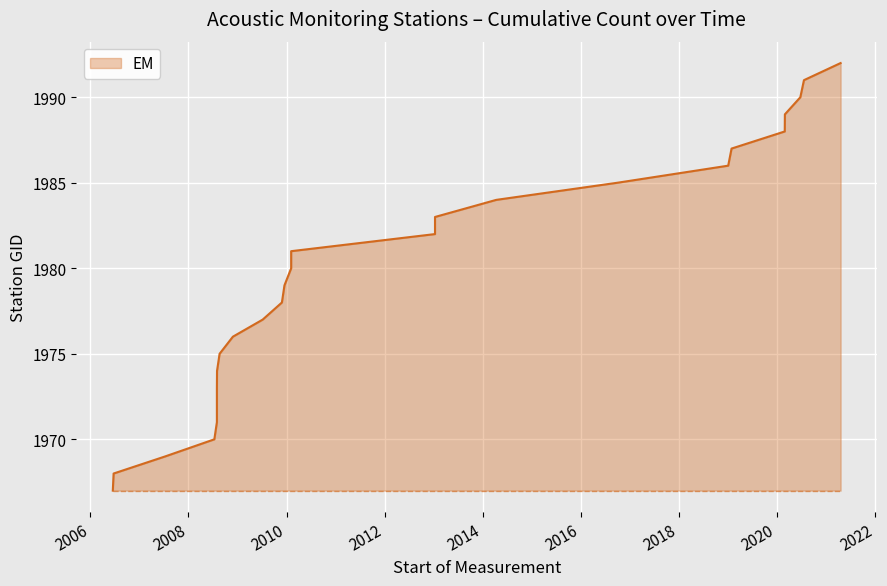

Which has a higher value, 2010-02-04 or 2006-06-17?

2010-02-04